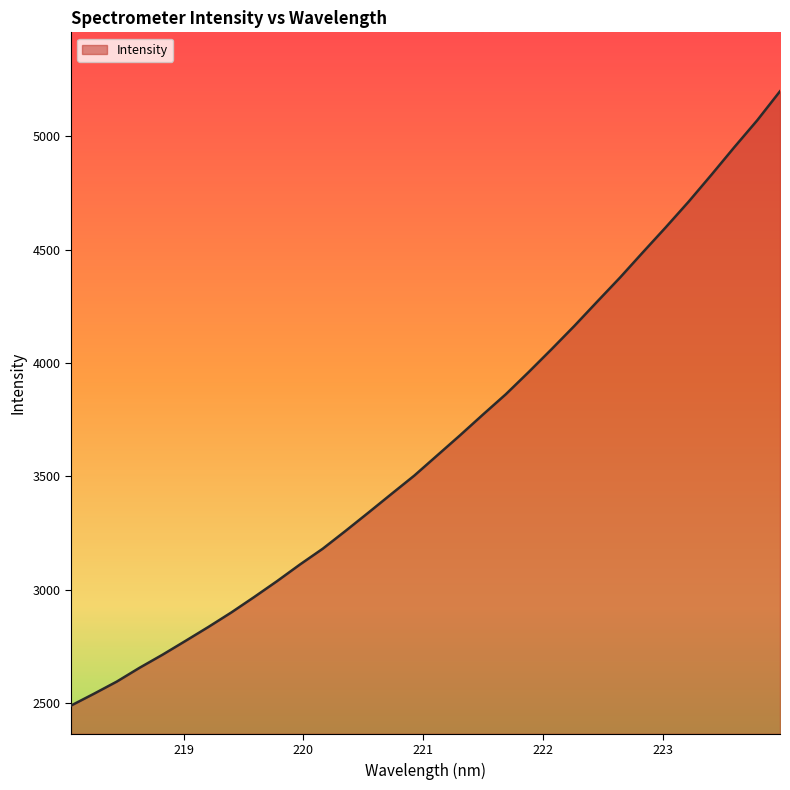

What is the maximum value shown in the chart?

5198.7